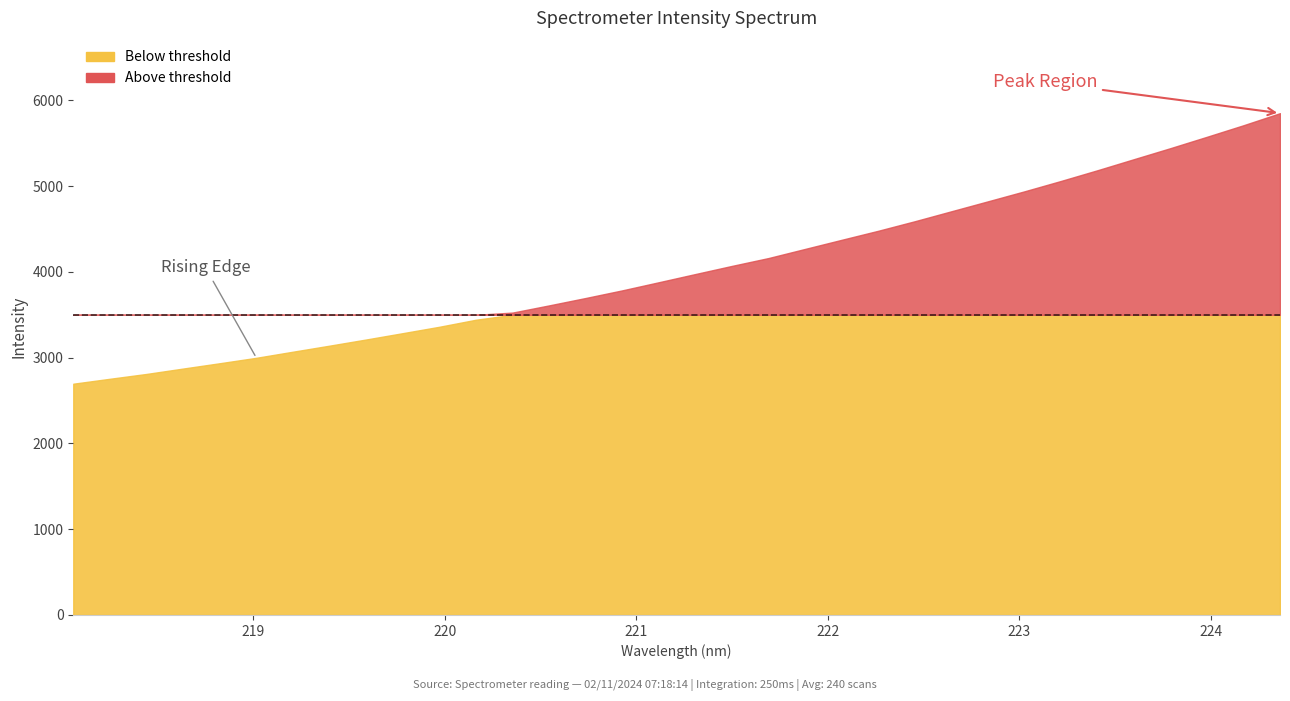

Approximately how many times larger is the value at 223.2172 compared to 223.0264?

1.0